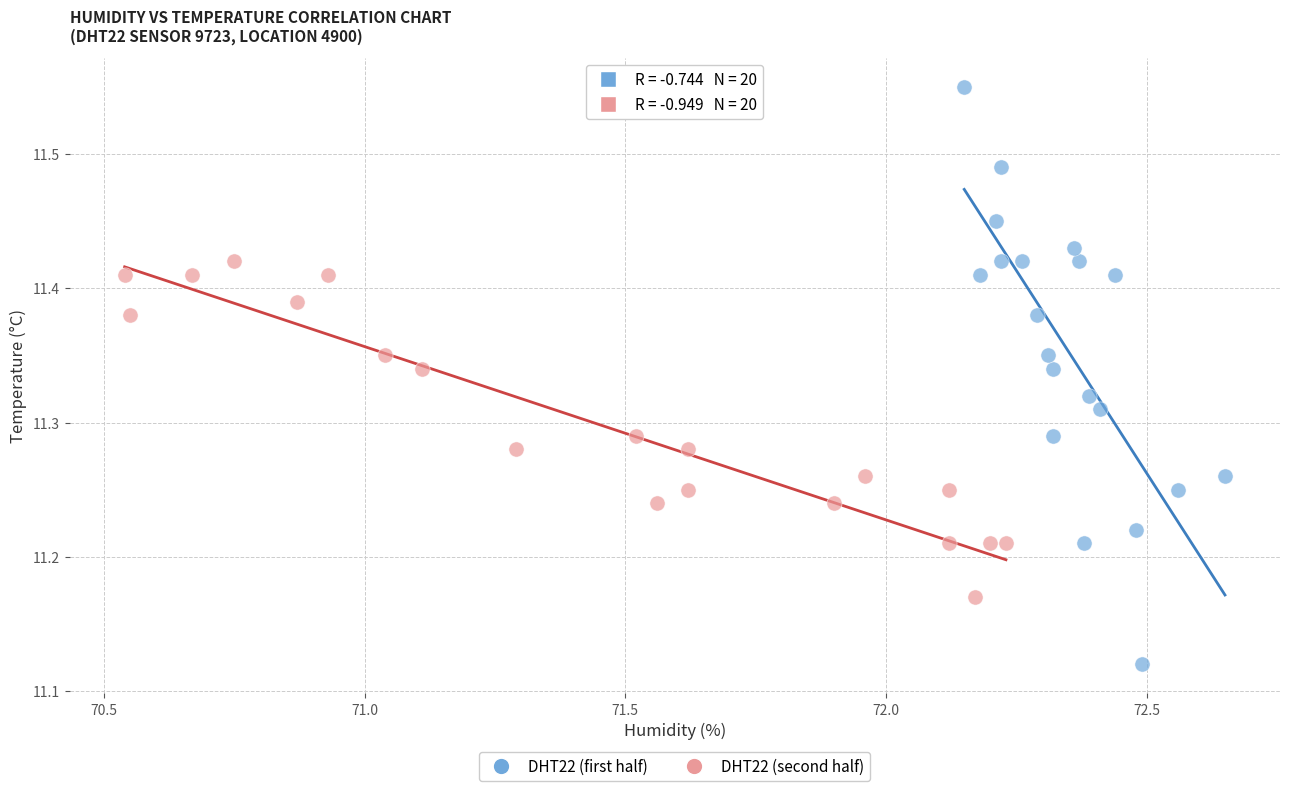

Which series reaches the minimum Y coordinate?

DHT22 (first half)